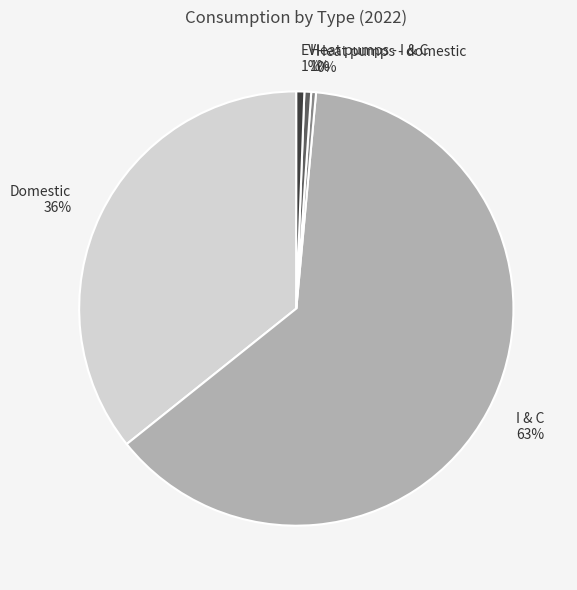

Count the number of slices in the pie.

5